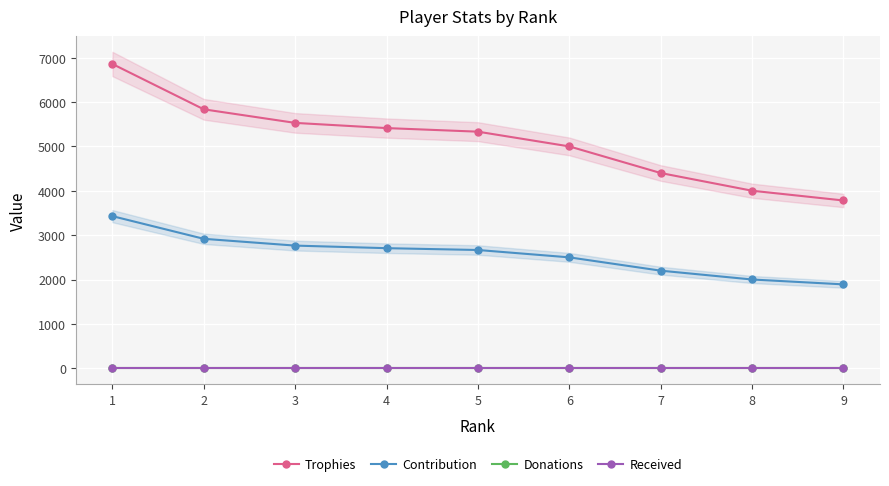

The value of Received at 1 is 0. True or false?

True